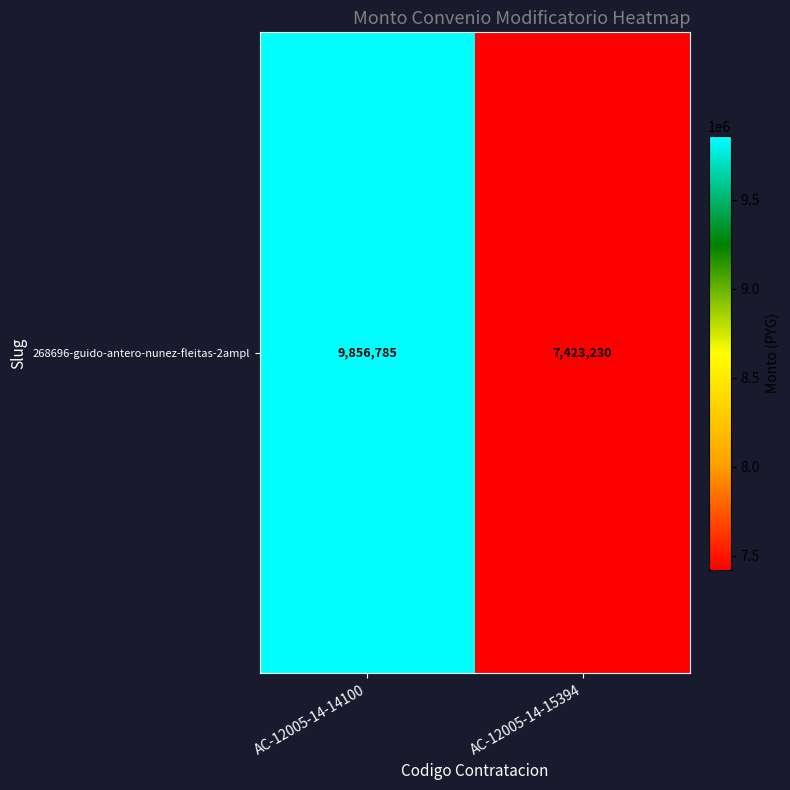

What is the sum of the values at AC-12005-14-14100 and AC-12005-14-15394?

17280015